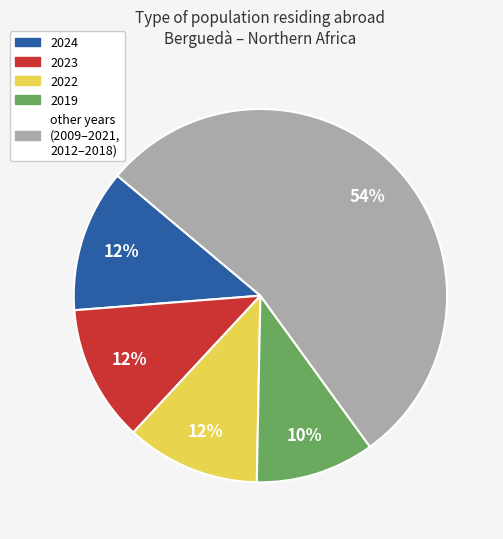

Does 2024 represent more than half of the total?

No